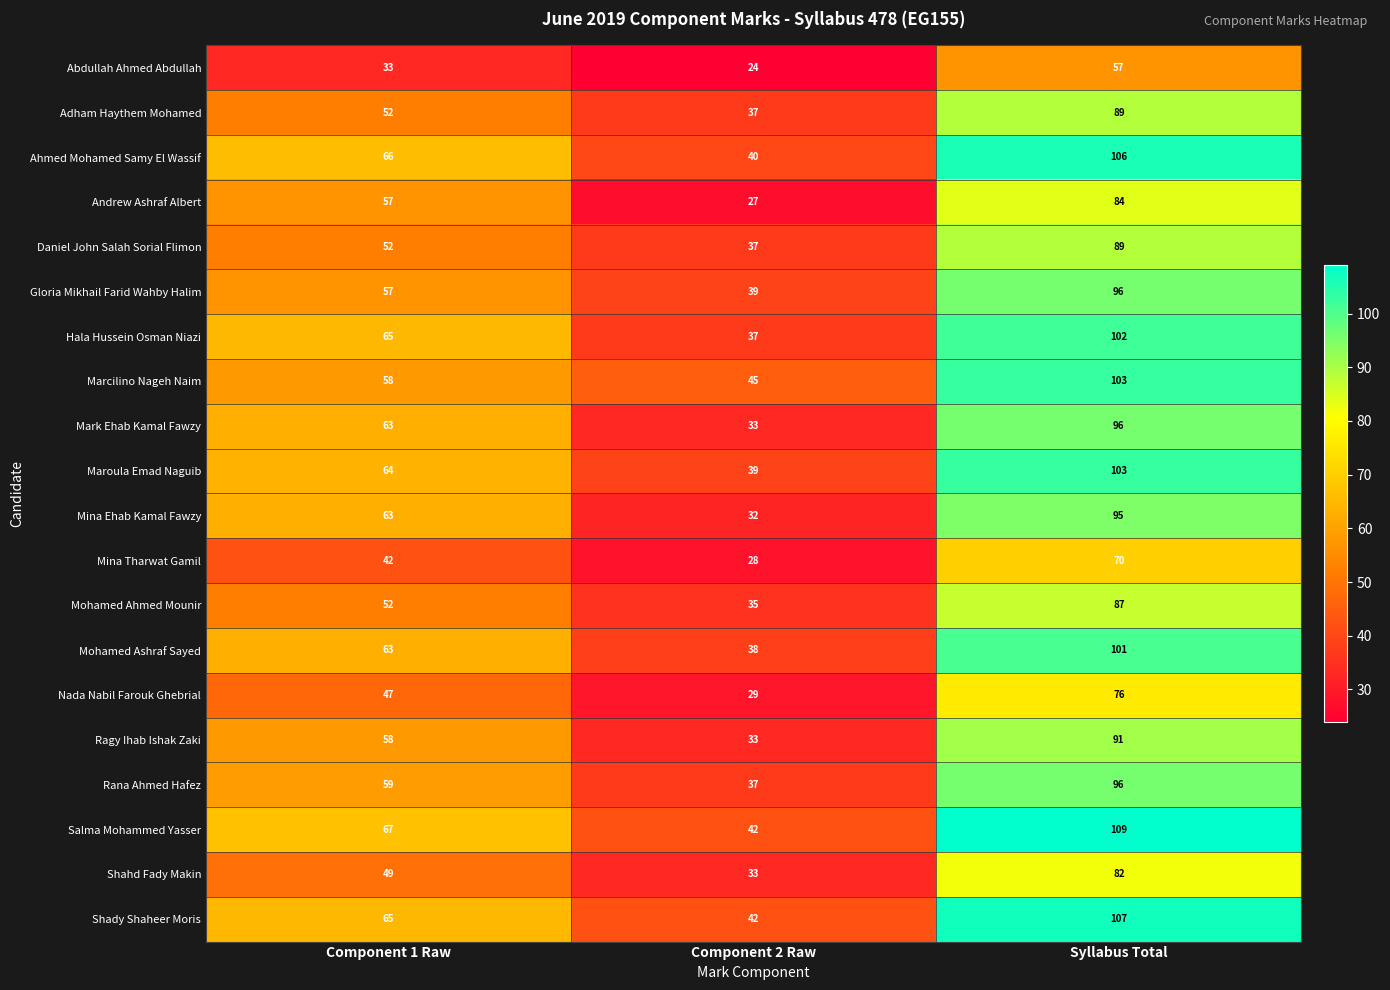

At which category is the sum across all series the highest?

Syllabus Total